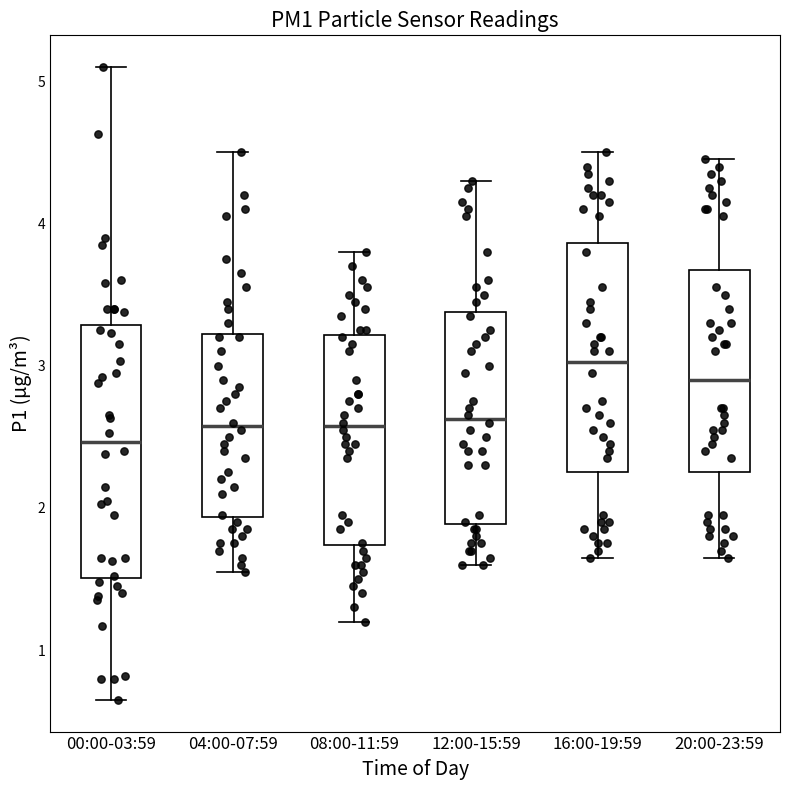

Where does the lower whisker of the box for 04:00-07:59 end on the y-axis? The values are not printed on the chart, so give them approximately, as read against the axis.

1.6